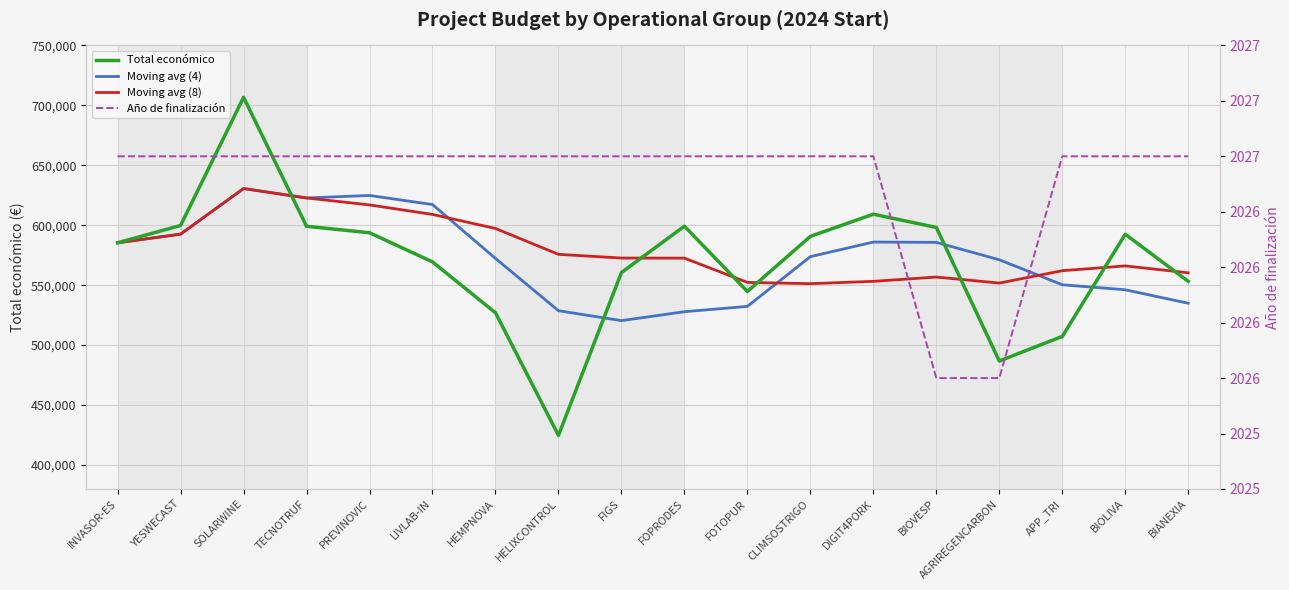

Which label corresponds to the largest value in the chart?

SOLARWINE